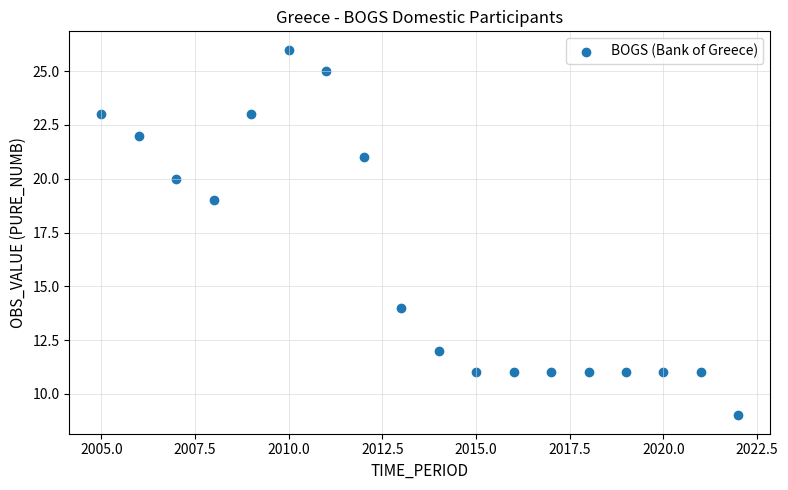

What is the range of Y values (max minus min)?

17